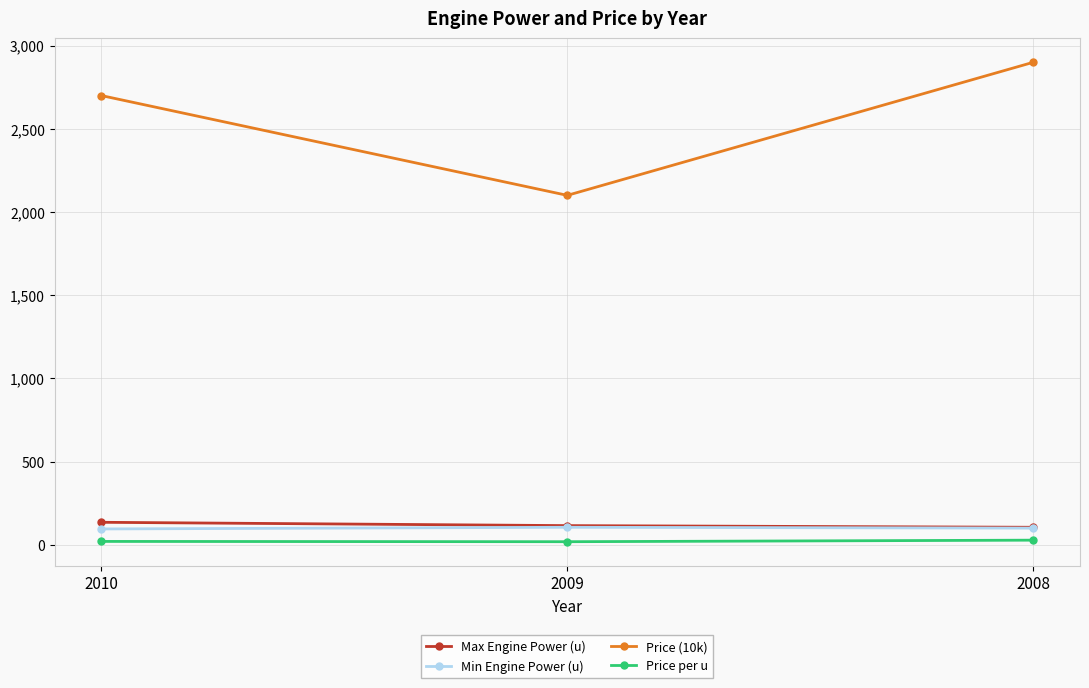

Which series has the widest spread of values?

Price (10k)